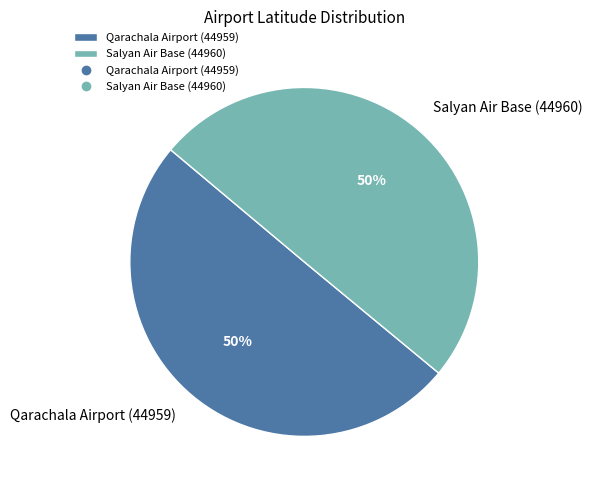

What percentage is the Qarachala Airport (44959) slice, to the nearest percent?

50%